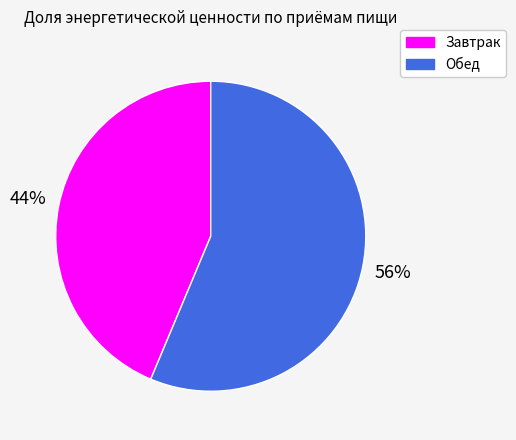

Which category has the biggest portion of the pie?

Обед